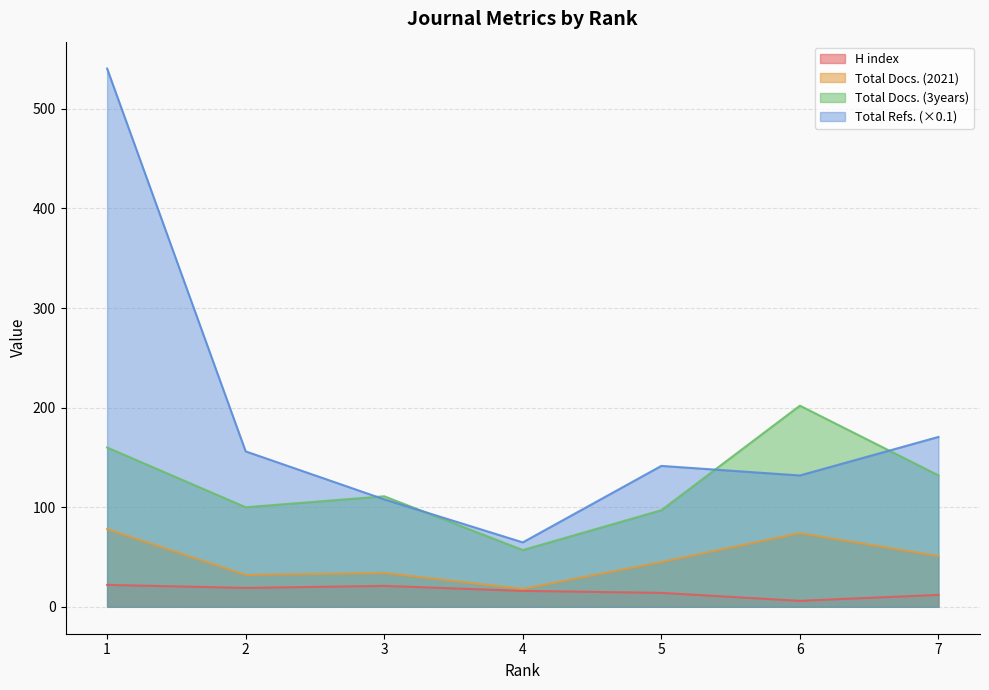

Does the chart display data point markers on the line(s)?

No